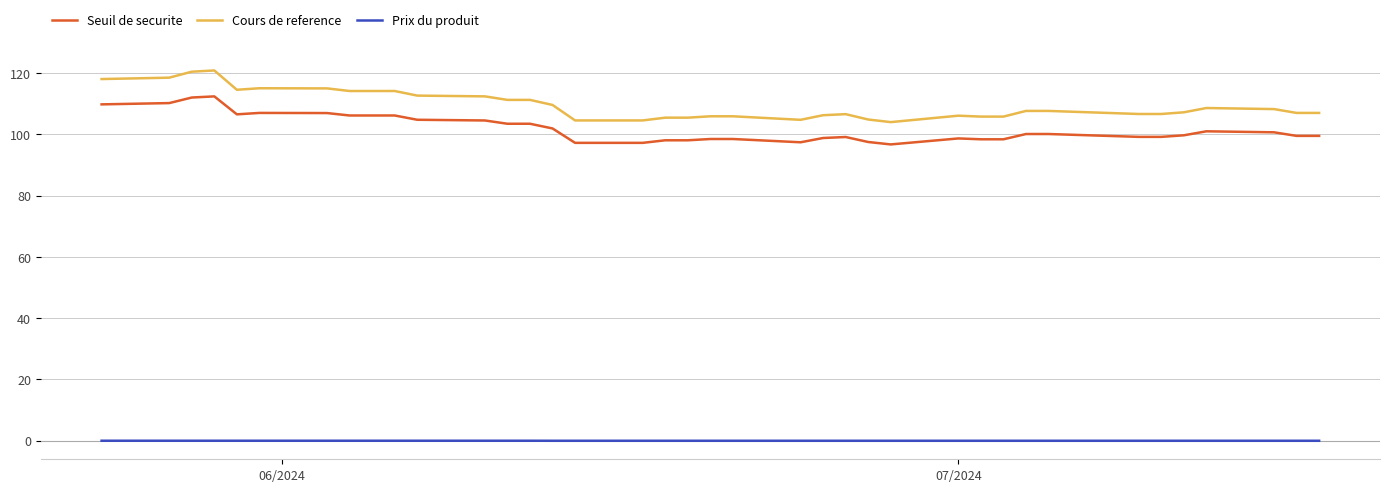

Which series has the widest spread of values?

Cours de reference